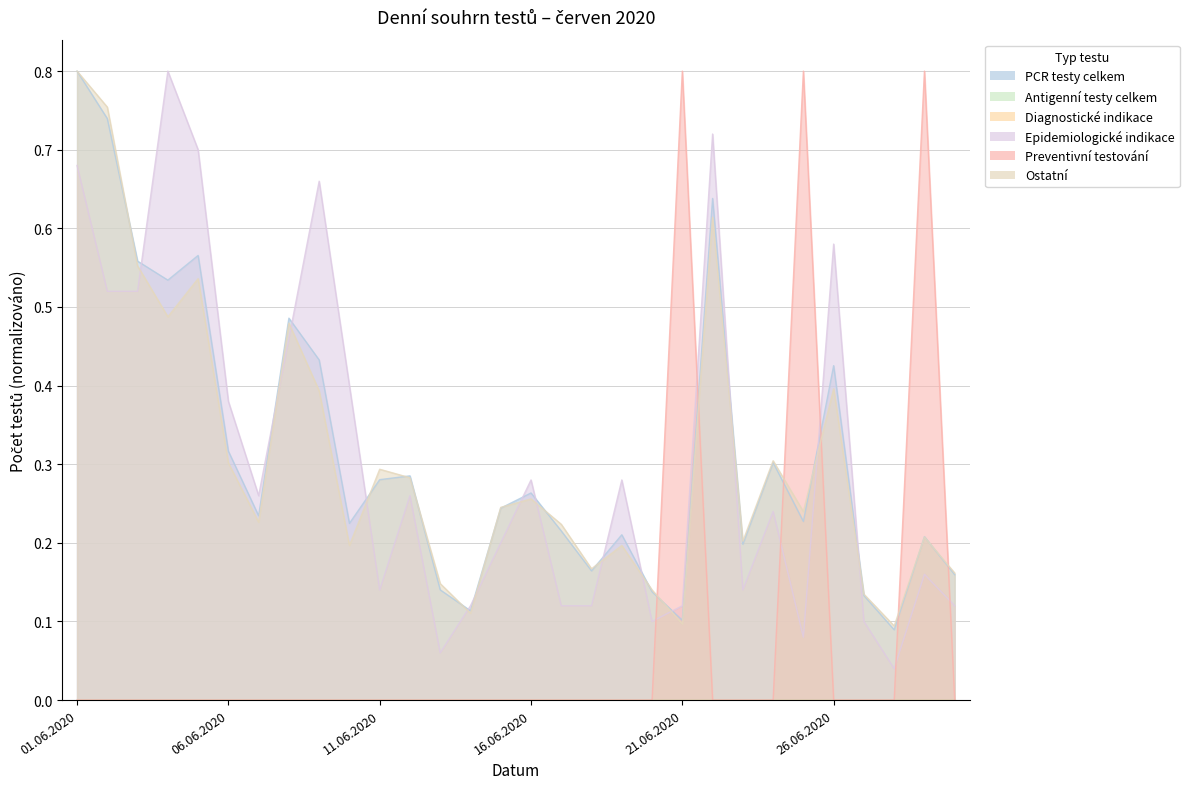

Does the chart have visible grid lines?

Yes